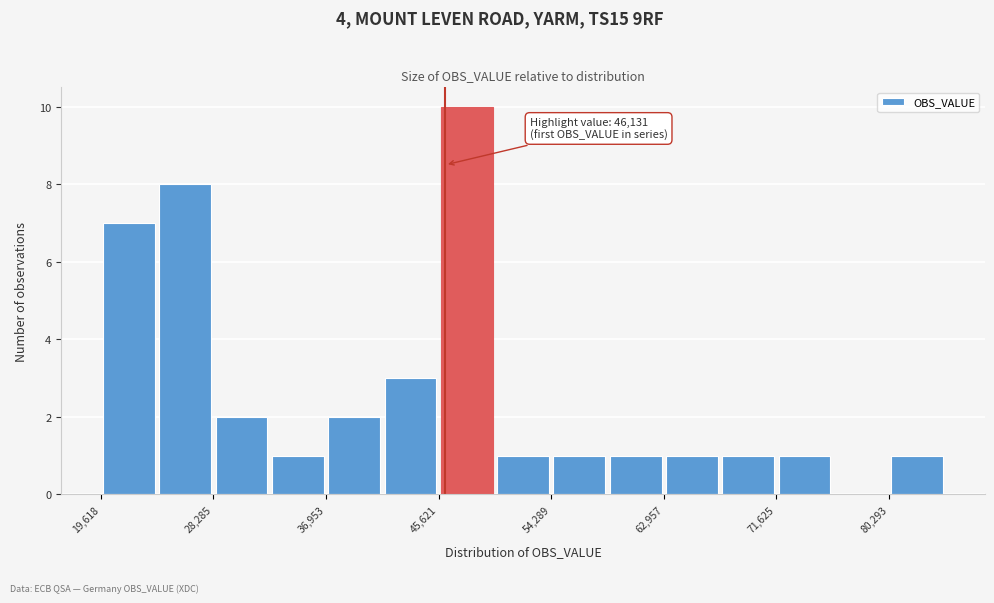

Over which range of the x-axis is the bar tallest?

46000 to 50000